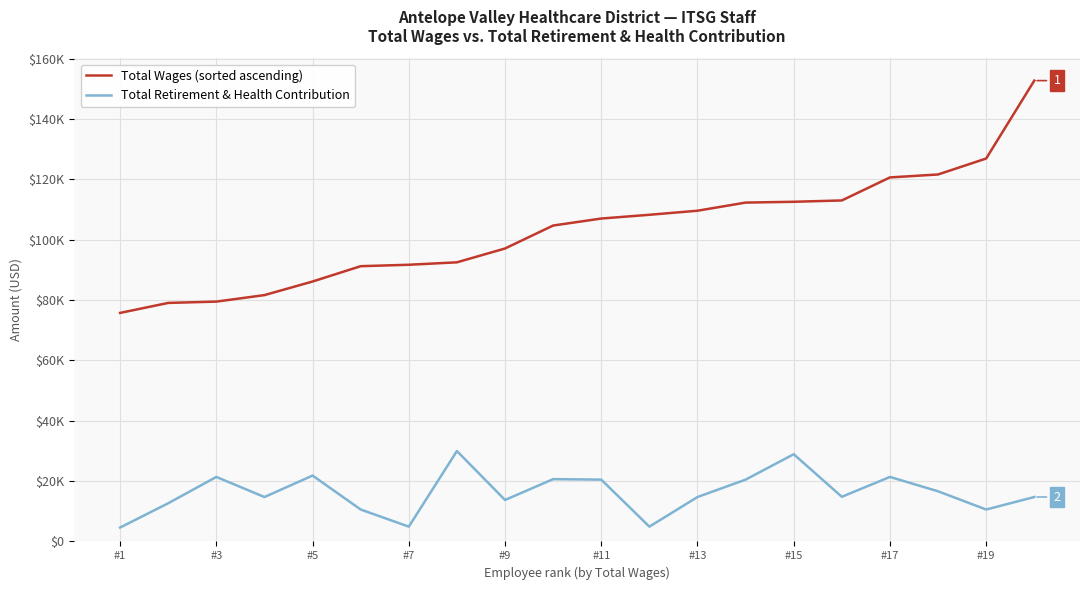

What are all the series names shown in the legend?

Total Wages (sorted ascending), Total Retirement & Health Contribution